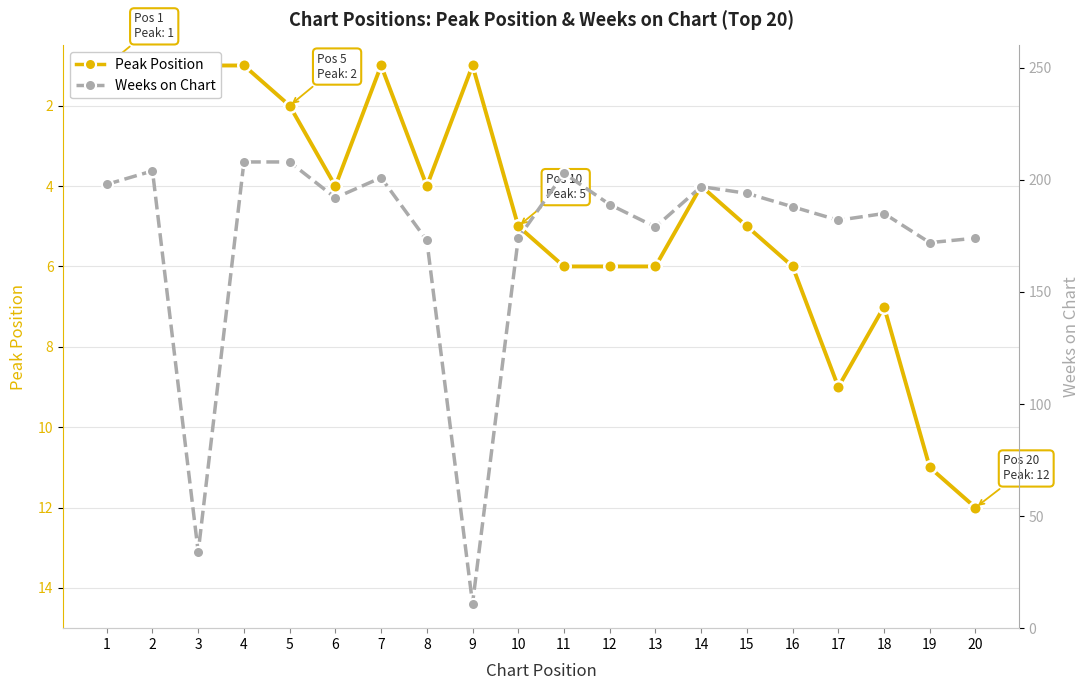

How many values in the Peak Position series are below 5?

10